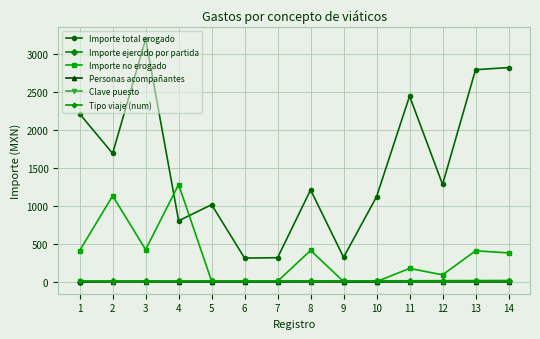

True or false: Personas acompañantes and Tipo viaje (num) intersect in this chart.

False